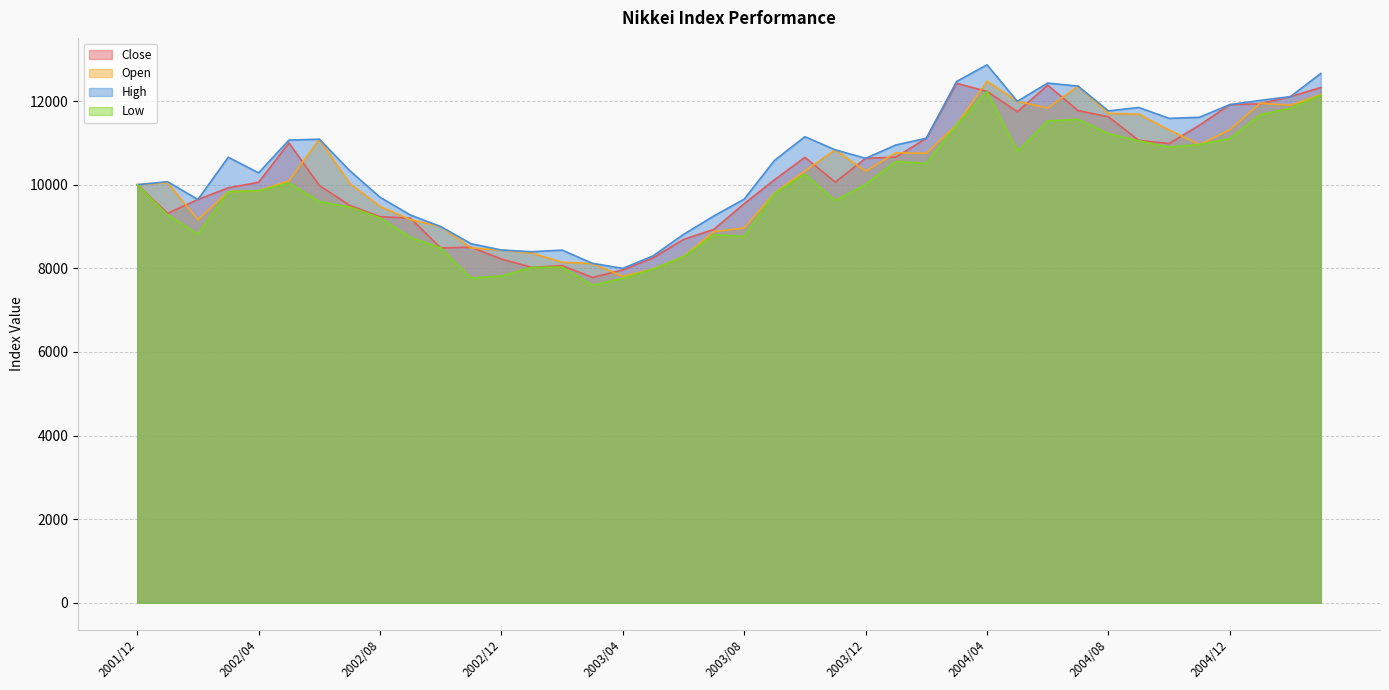

What is the sum of all Open values?

407110.3